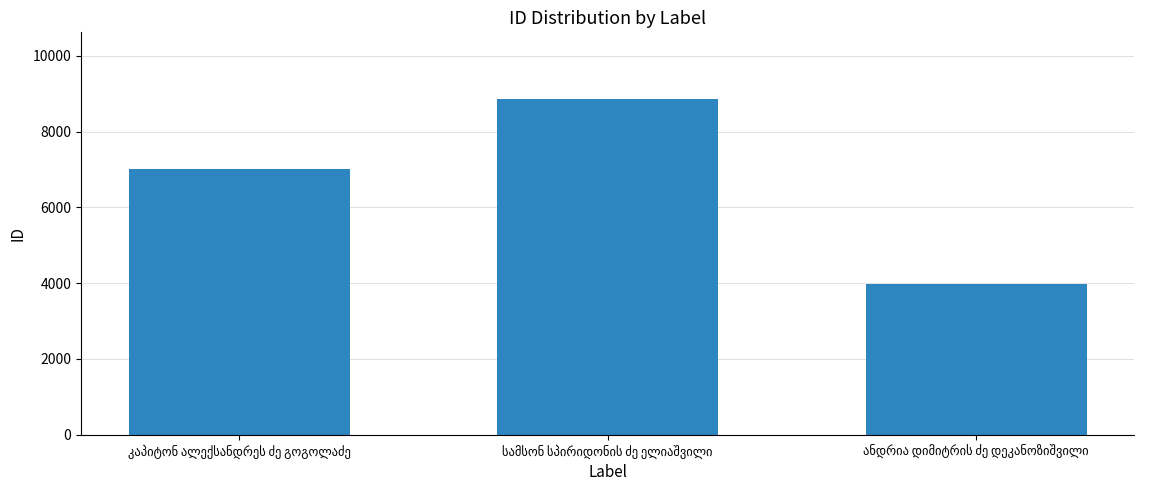

What is the greatest value displayed?

8851